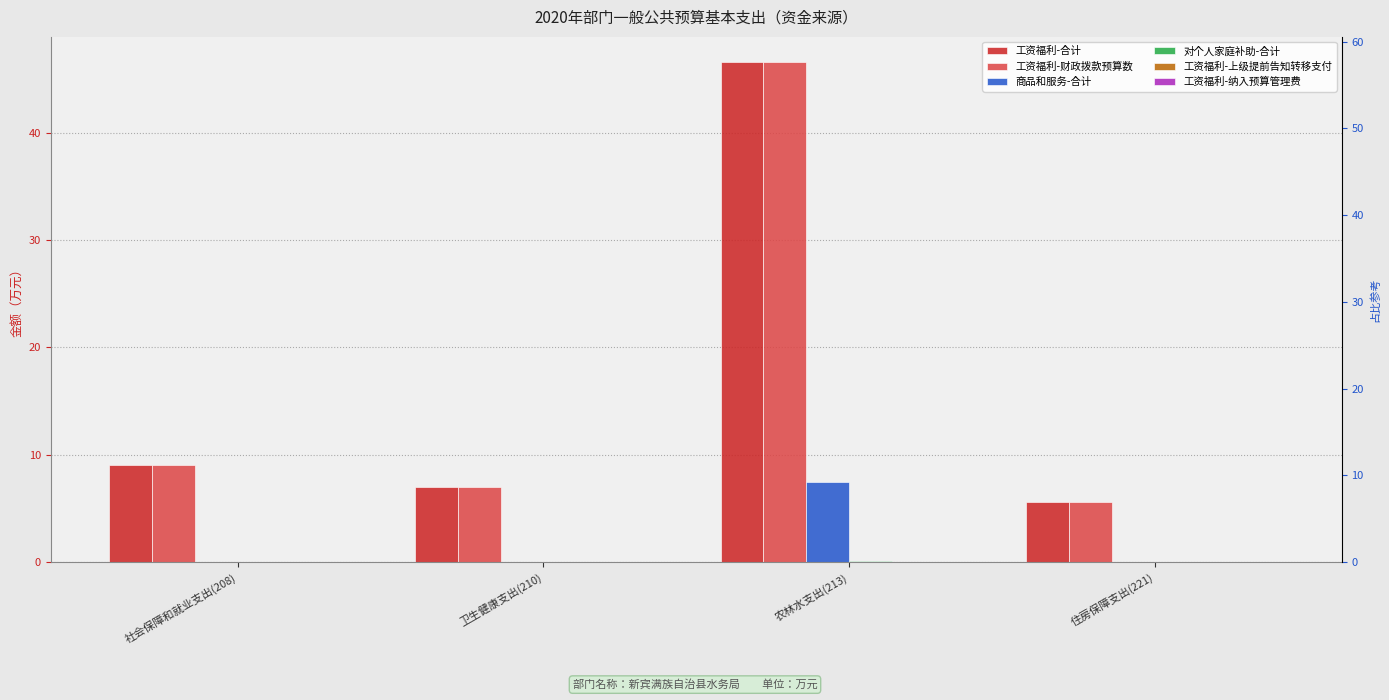

Between 卫生健康支出(210) and 社会保障和就业支出(208), which is larger?

社会保障和就业支出(208)